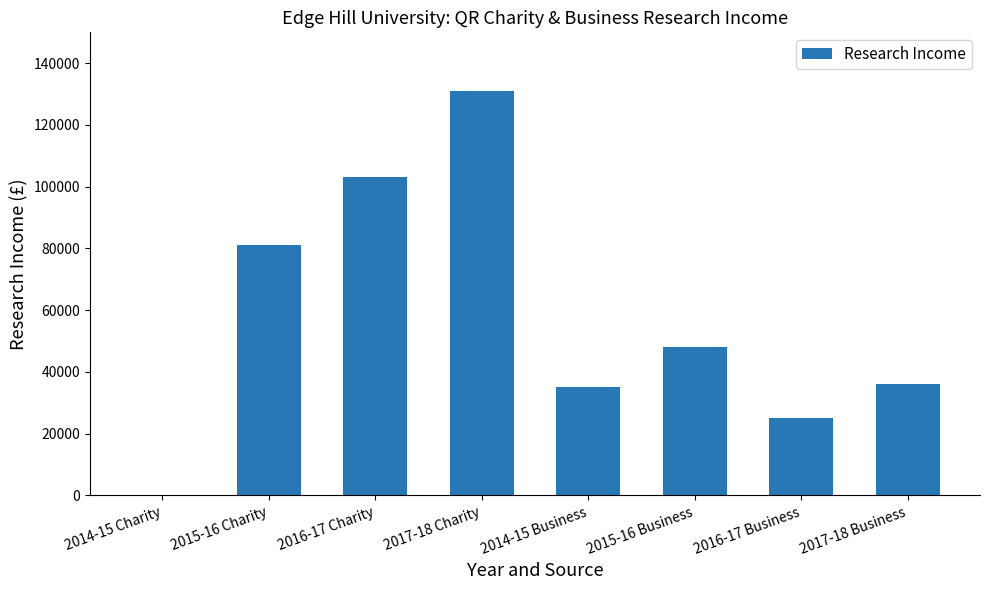

What is the greatest value displayed?

131000